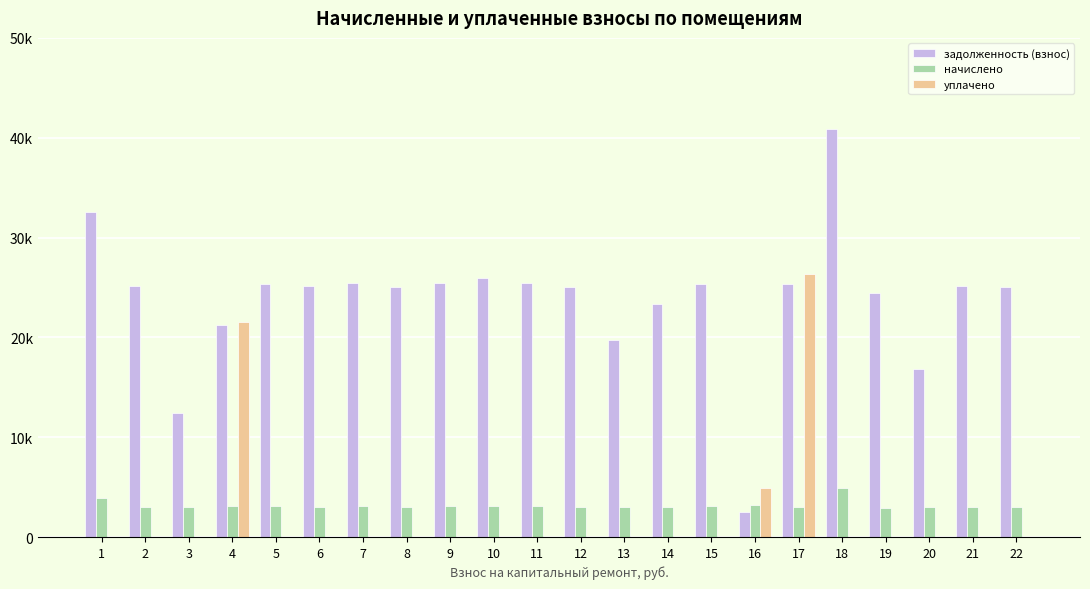

What is the average value of the задолженность (взнос) series?

23758.3